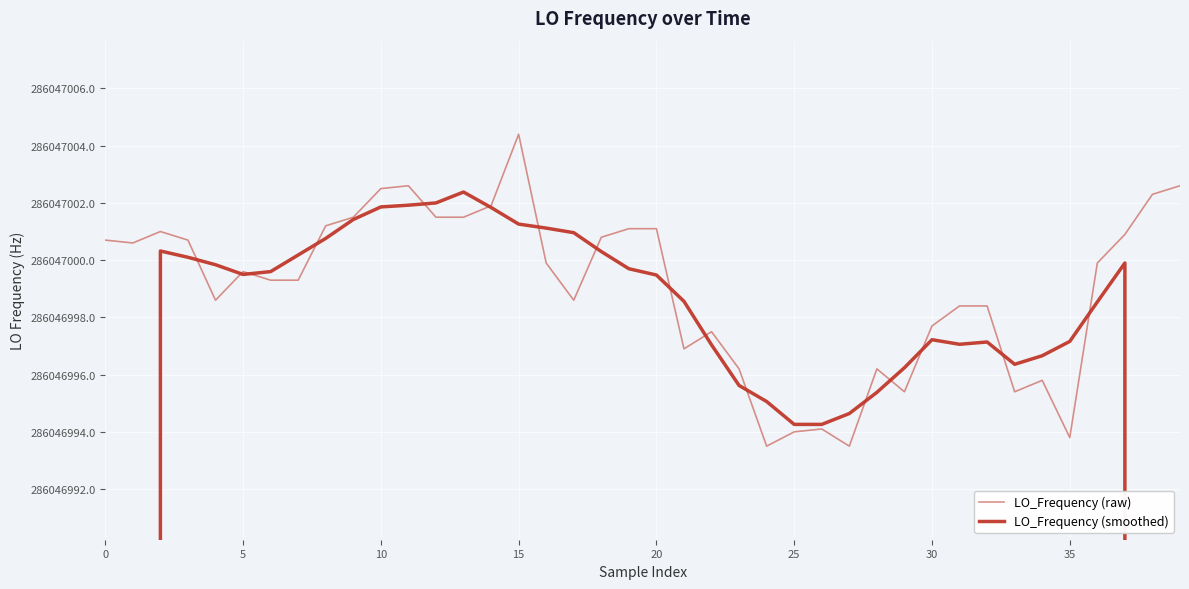

Is this an area chart (filled region under the line)?

No